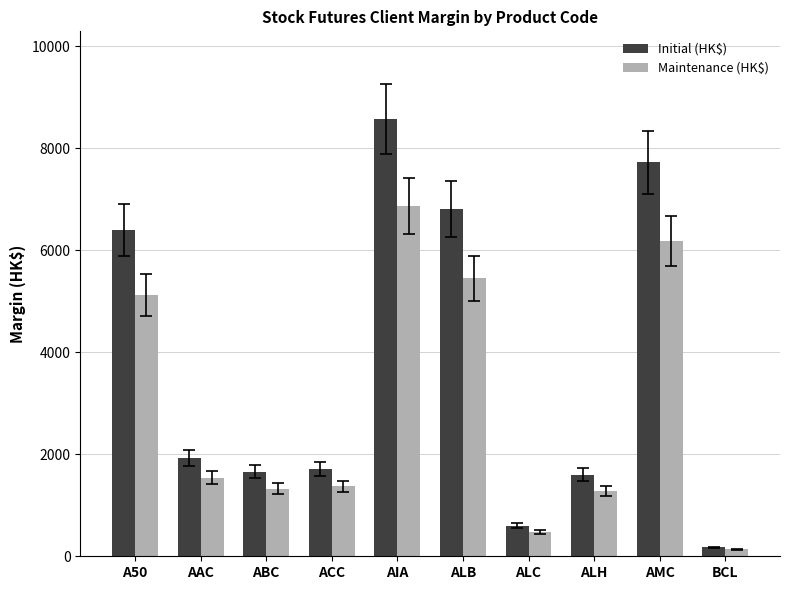

What are all the series names shown in the legend?

Initial (HK$), Maintenance (HK$)